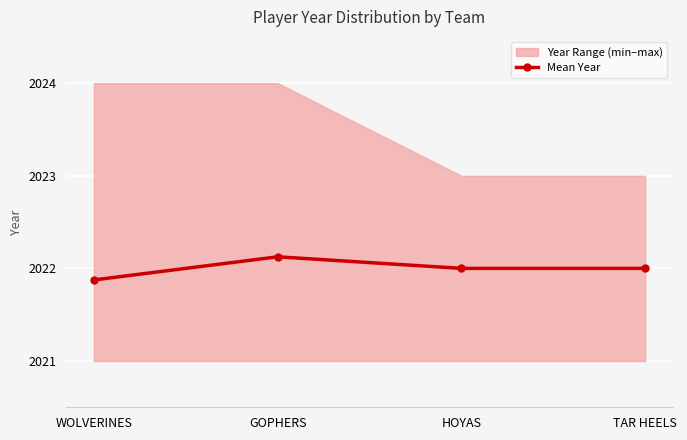

What is the minimum value for Mean Year?

2021.9